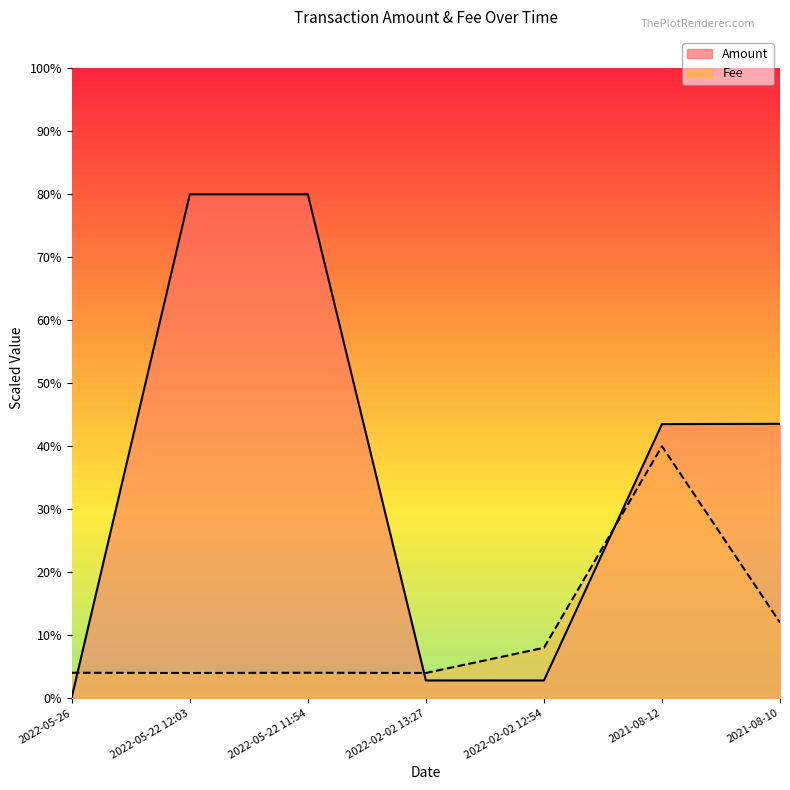

Reading left to right, extract all data points from this chart.

Amount: 0.0	0.8	0.8	0.0	0.0	0.4	0.4
Fee: 0.0	0.0	0.0	0.0	0.1	0.4	0.1